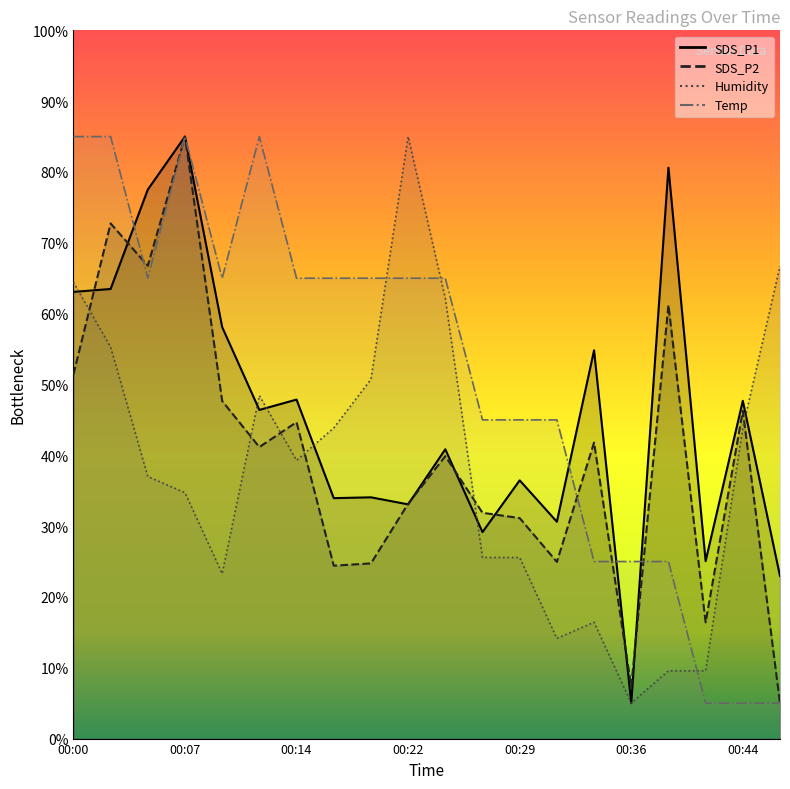

How many lines are shown in the chart?

4